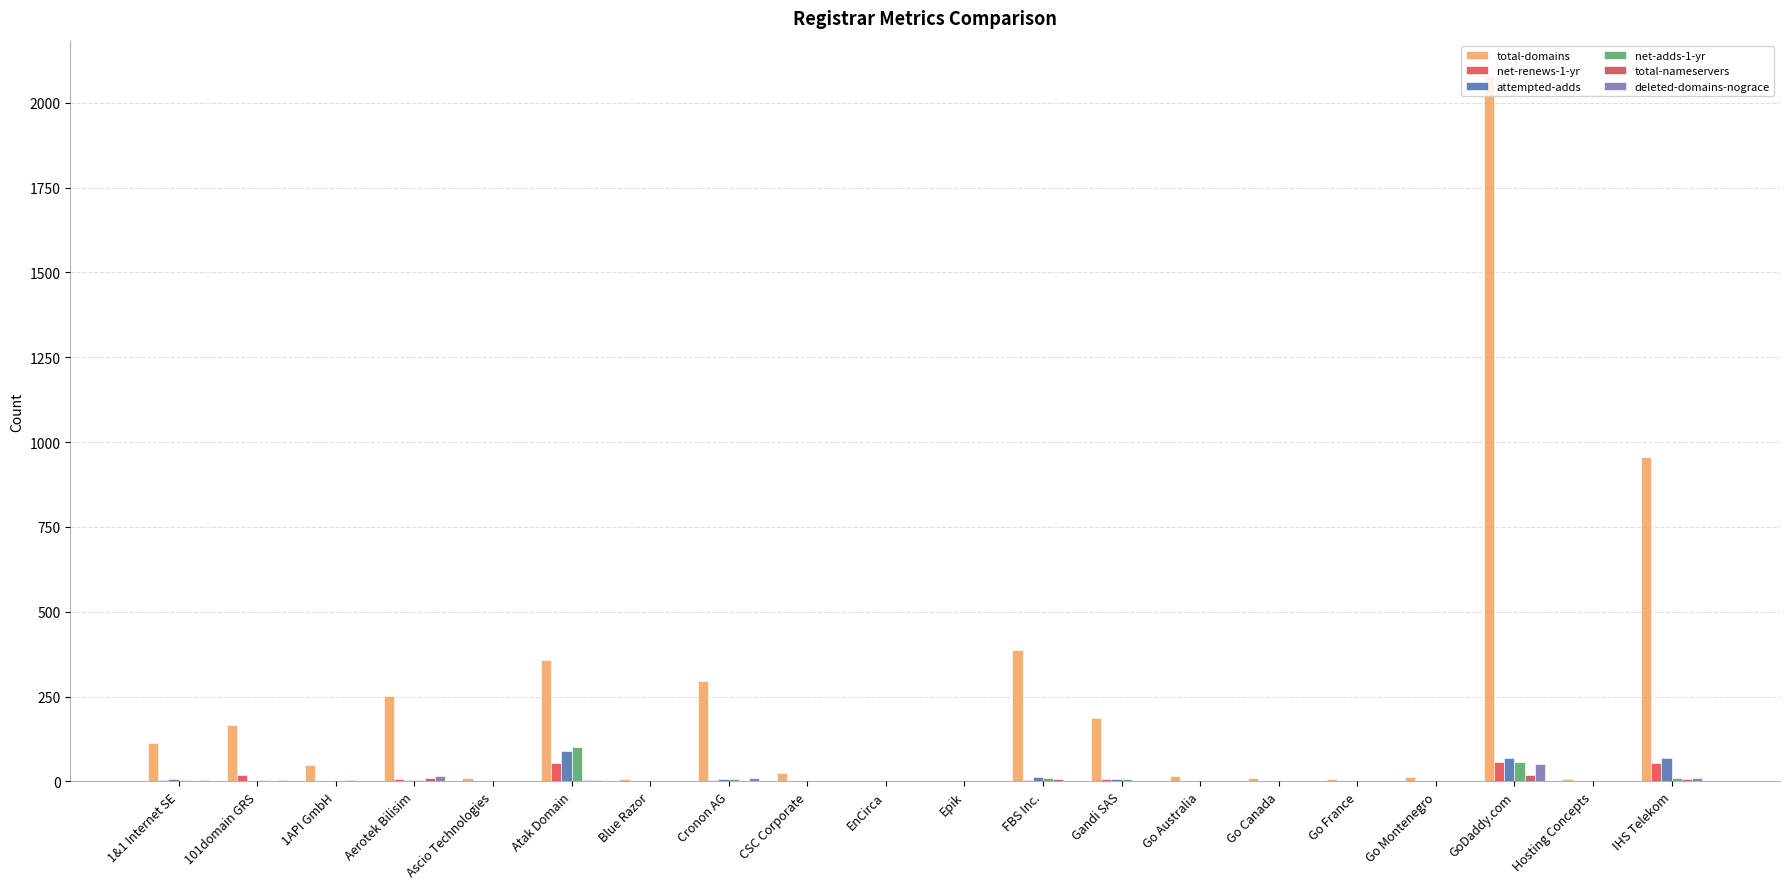

How many distinct data groups are displayed?

6